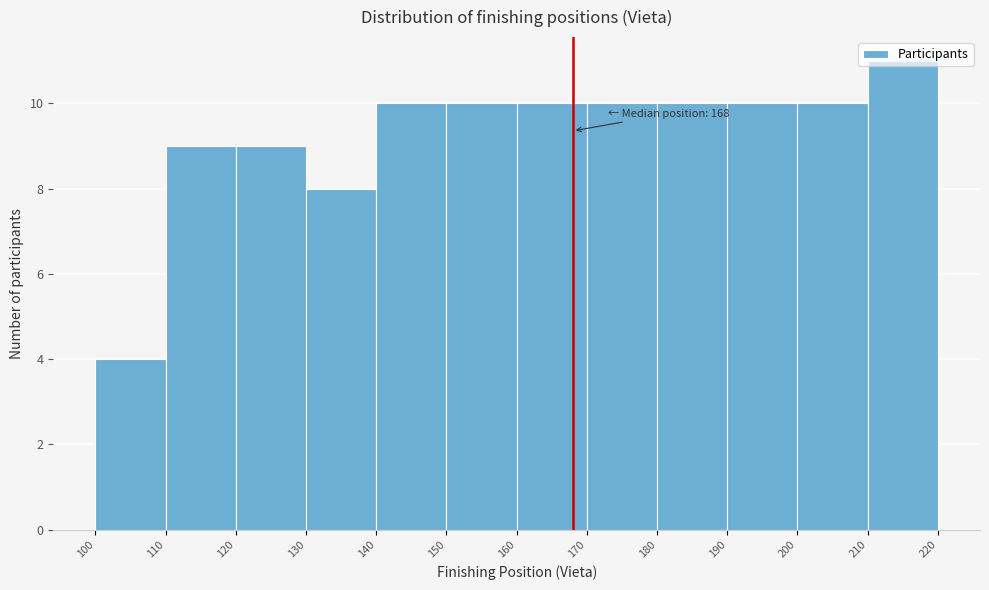

Which range on the x-axis has the tallest bar?

210 to 220